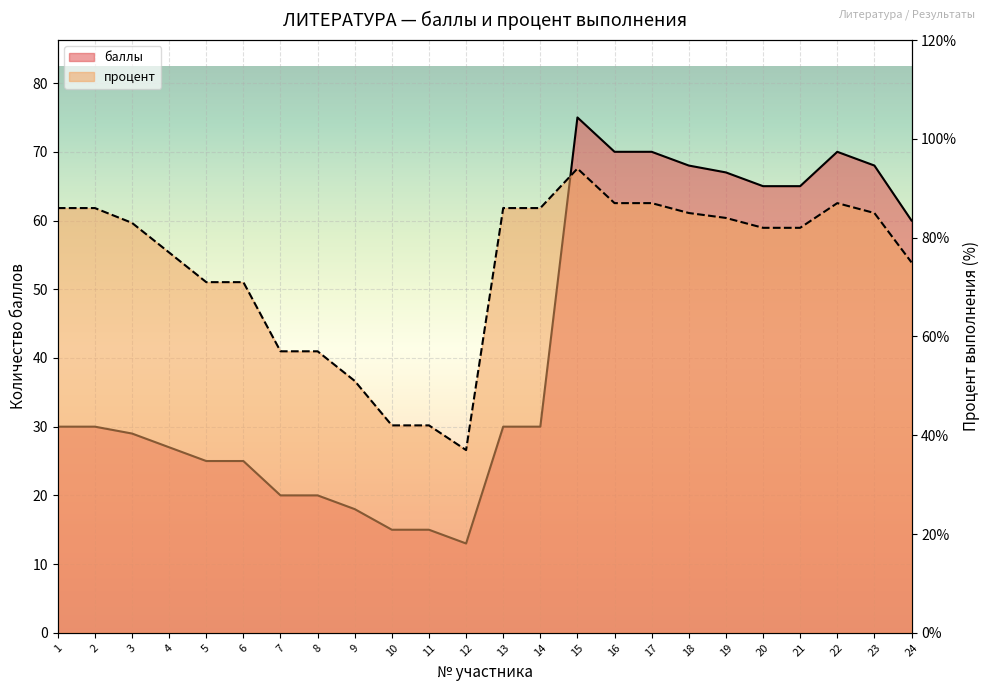

How many data points in процент are less than 83?

12